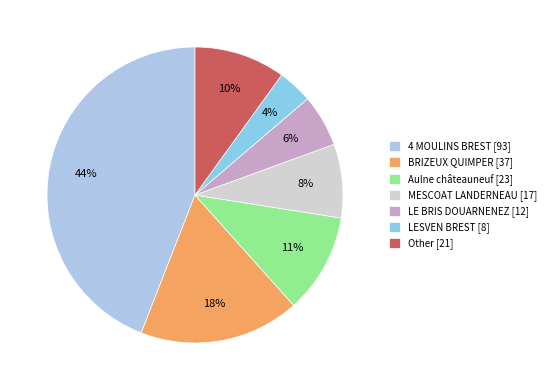

Between MESCOAT LANDERNEAU and Other, which is larger?

Other